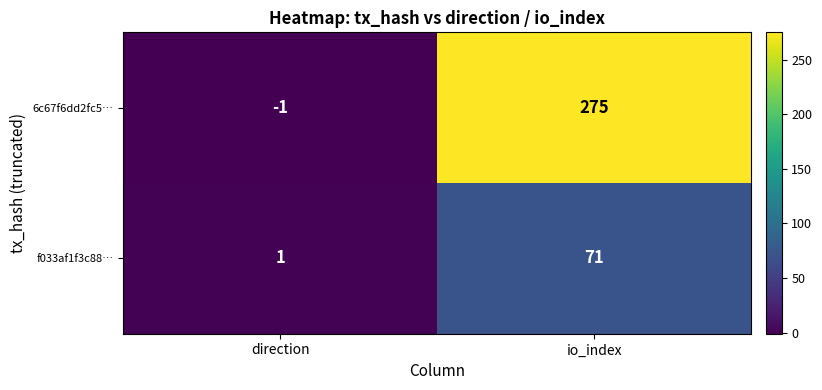

What is the maximum value shown in the chart?

275